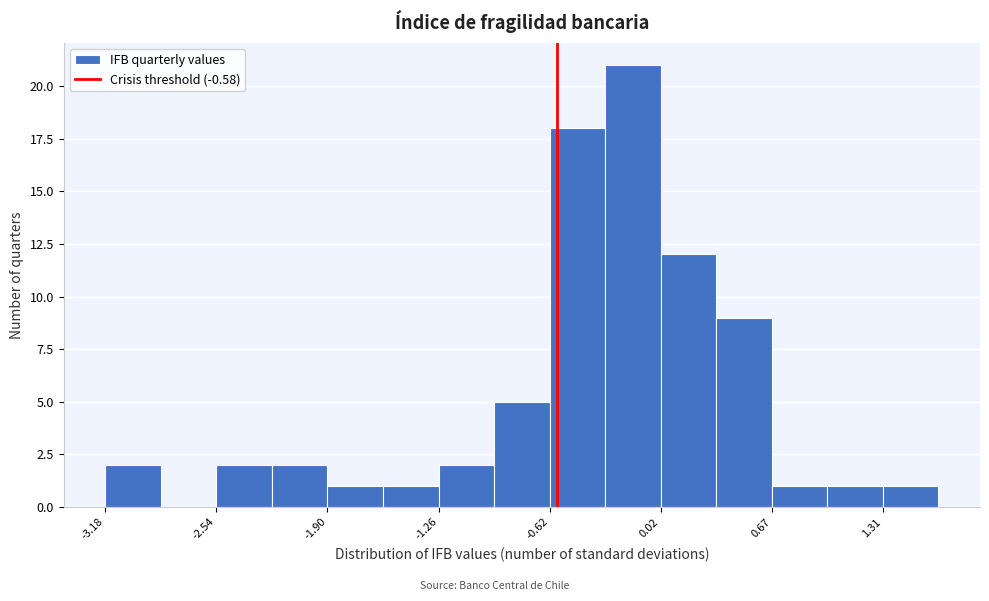

Around what value on the x-axis is the tallest bar? Give the approximate position of its centre, as read against the axis.

-0.1